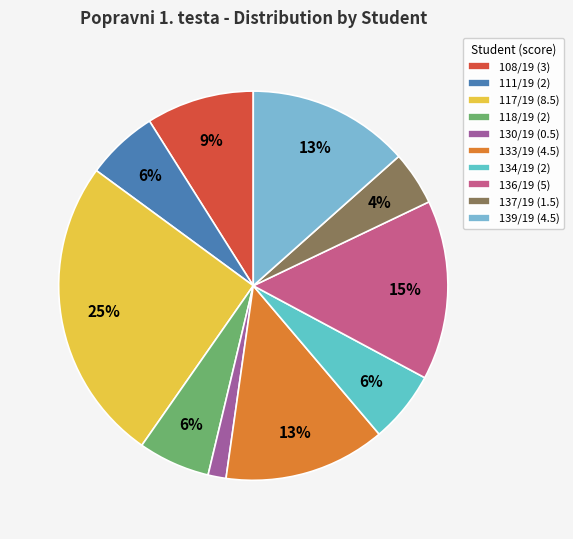

Is it true that 139/19 is 19% of the pie?

False